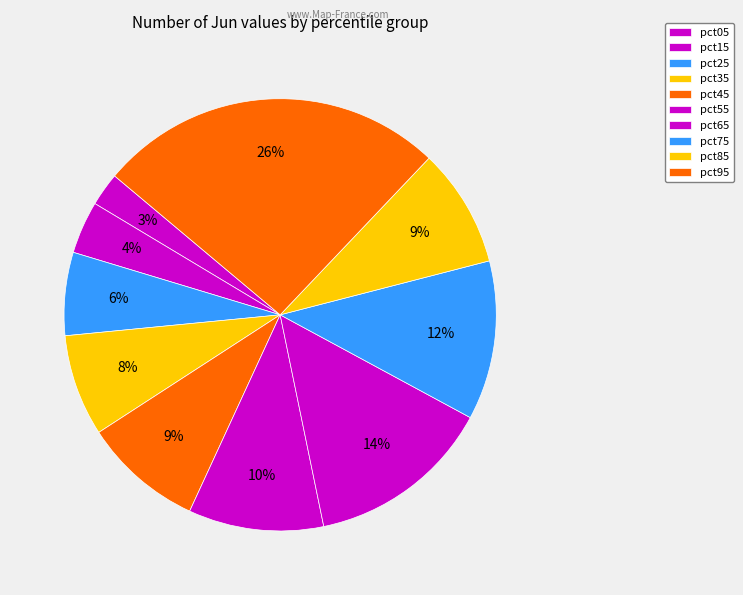

How much of the chart is everything except pct15?

96.1%